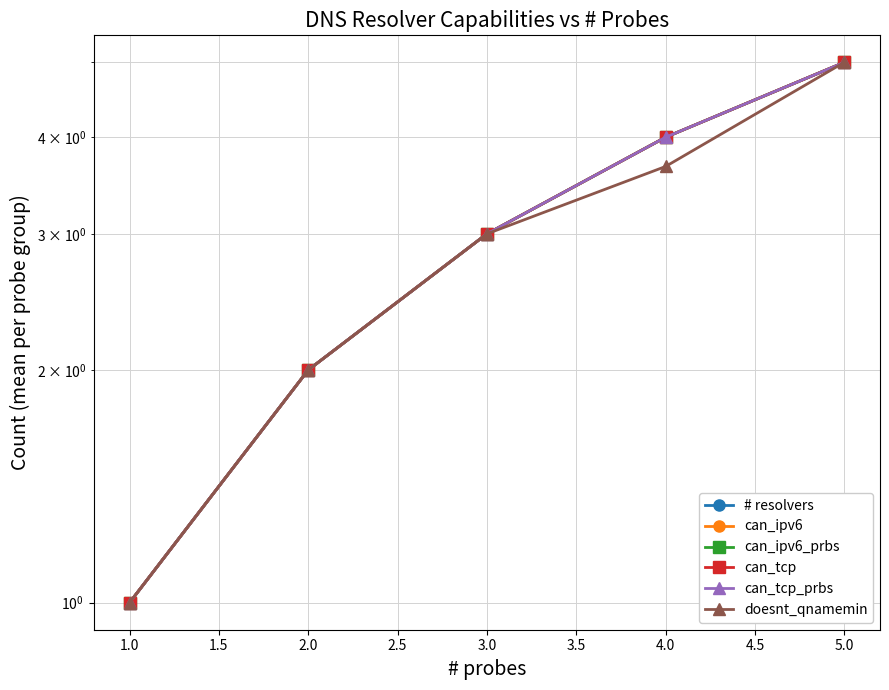

What is the difference between the maximum and second lowest values in the # resolvers series?

3.0